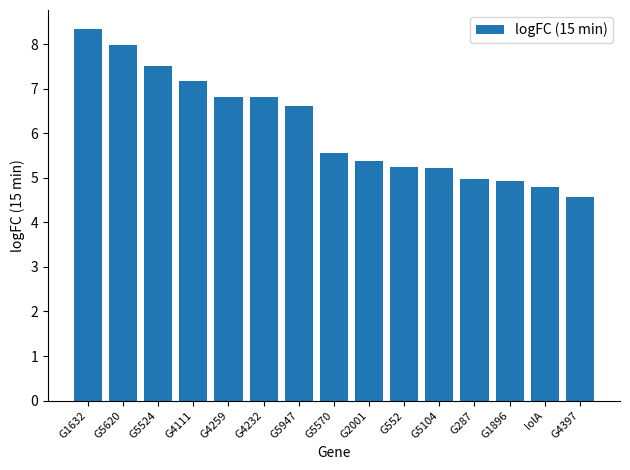

What is the difference between the second highest and second lowest values?

3.2